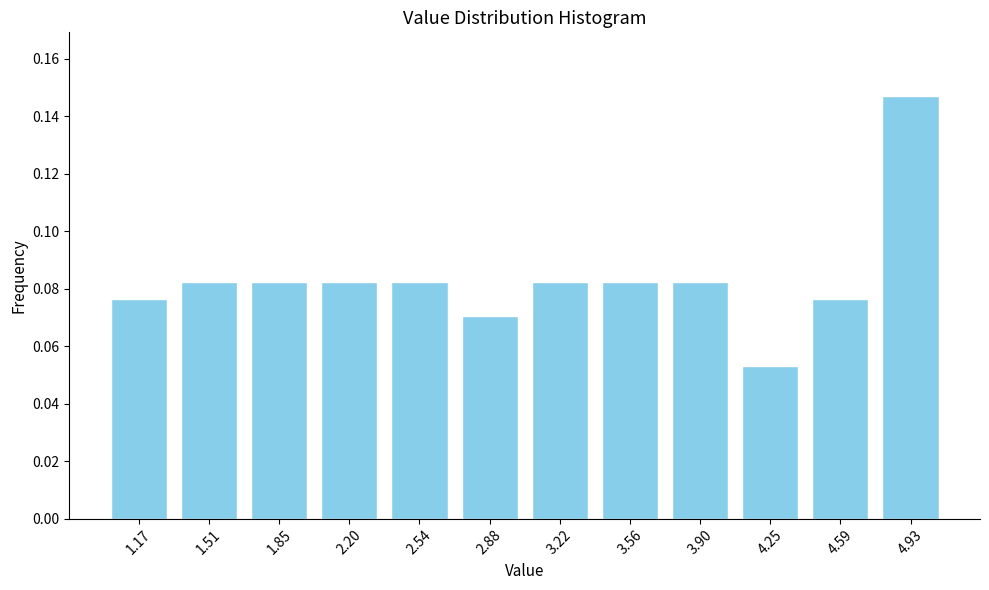

Which has a higher value, 2.20 or 2.88?

2.20